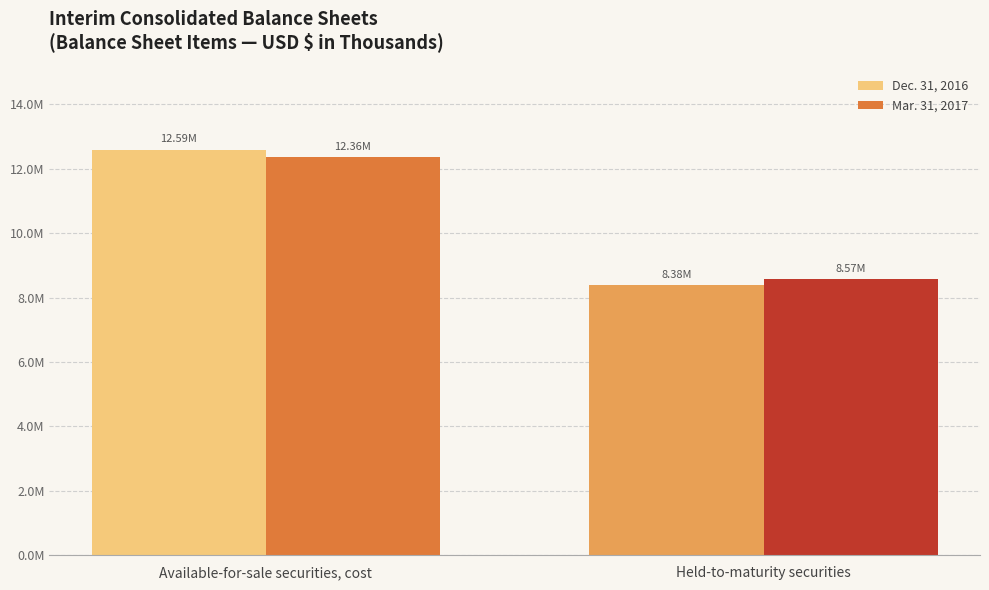

At which label does Dec. 31, 2016 reach its minimum?

Held-to-maturity securities